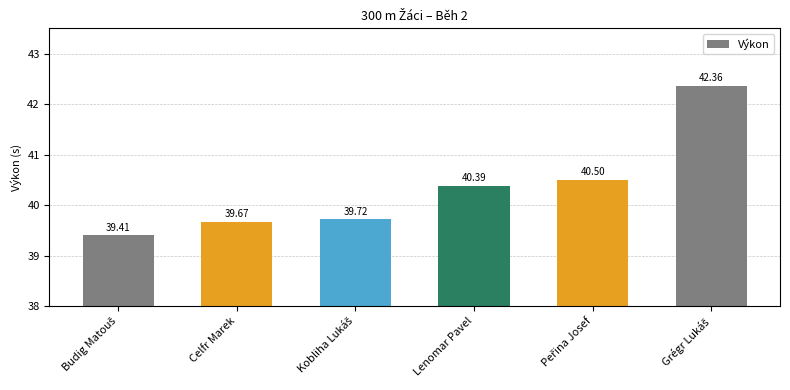

What is the greatest value displayed?

42.4